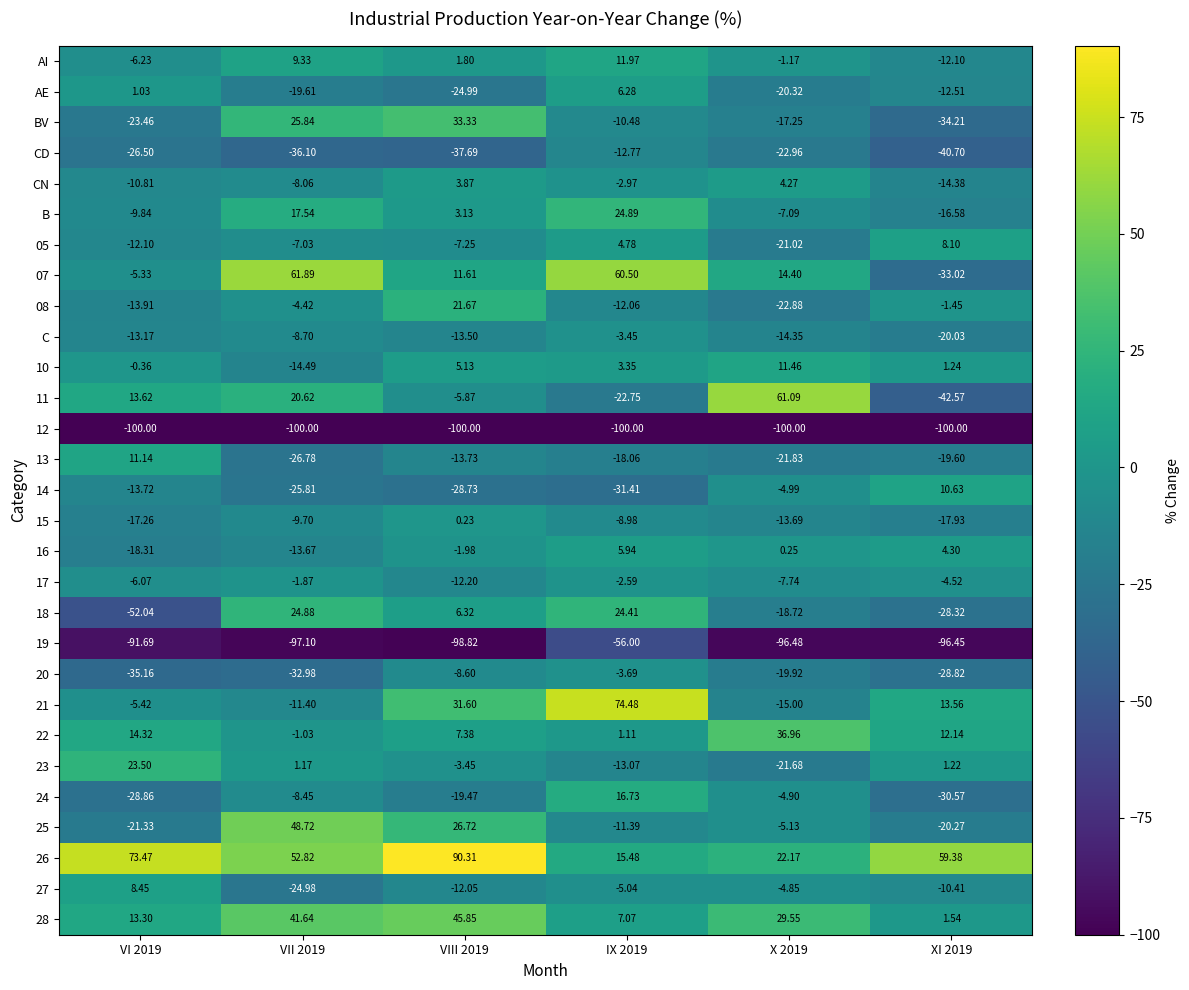

Is the value of 22 at VII 2019 greater than the value of 26 at VII 2019?

No